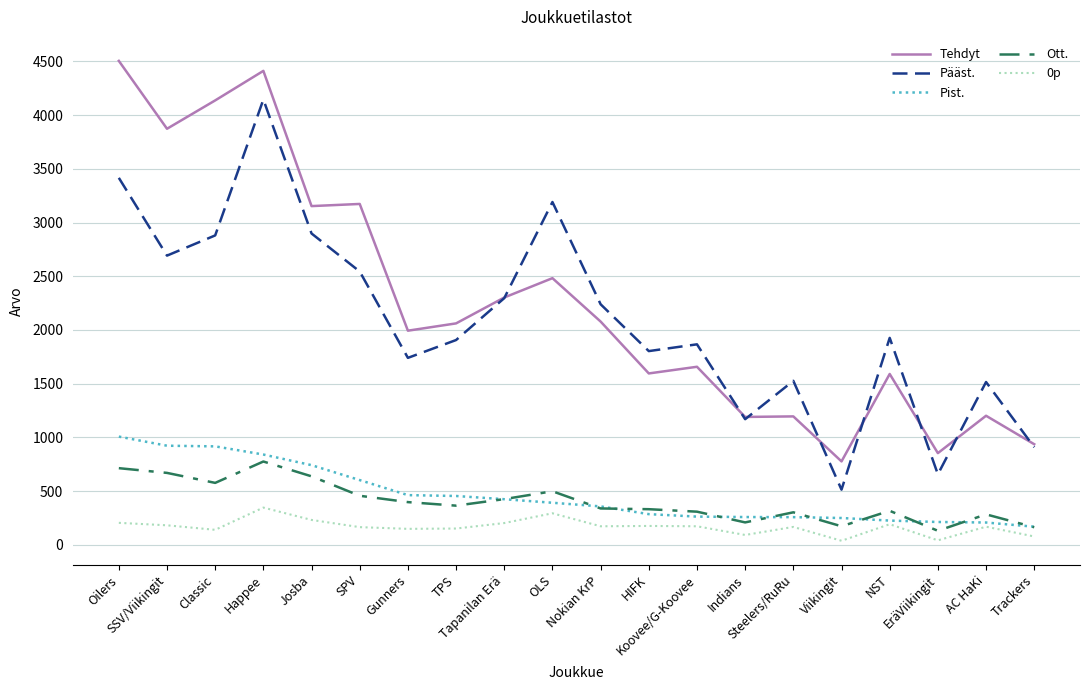

What is the minimum value for Ott.?

130